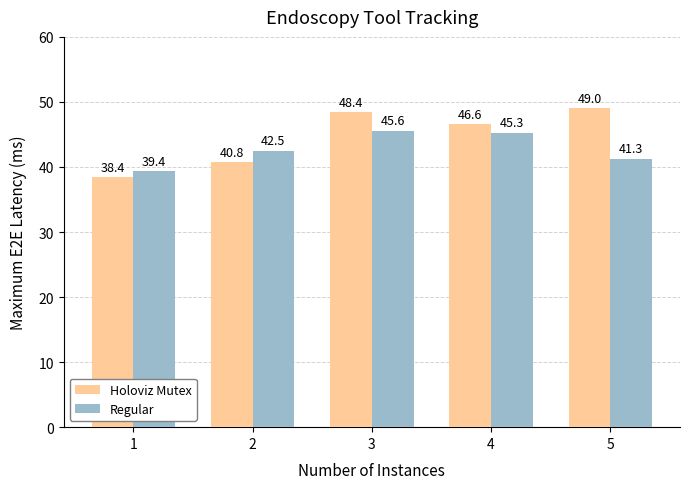

What value does the Holoviz Mutex series have at 5?

49.0